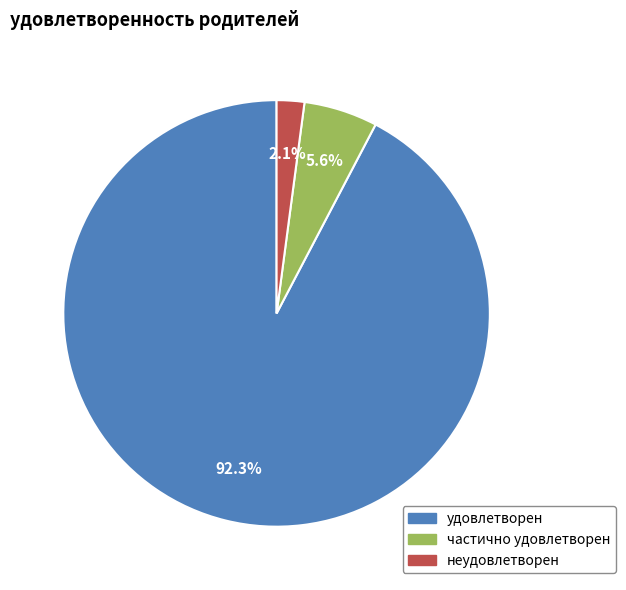

How many slices are in this pie chart?

3